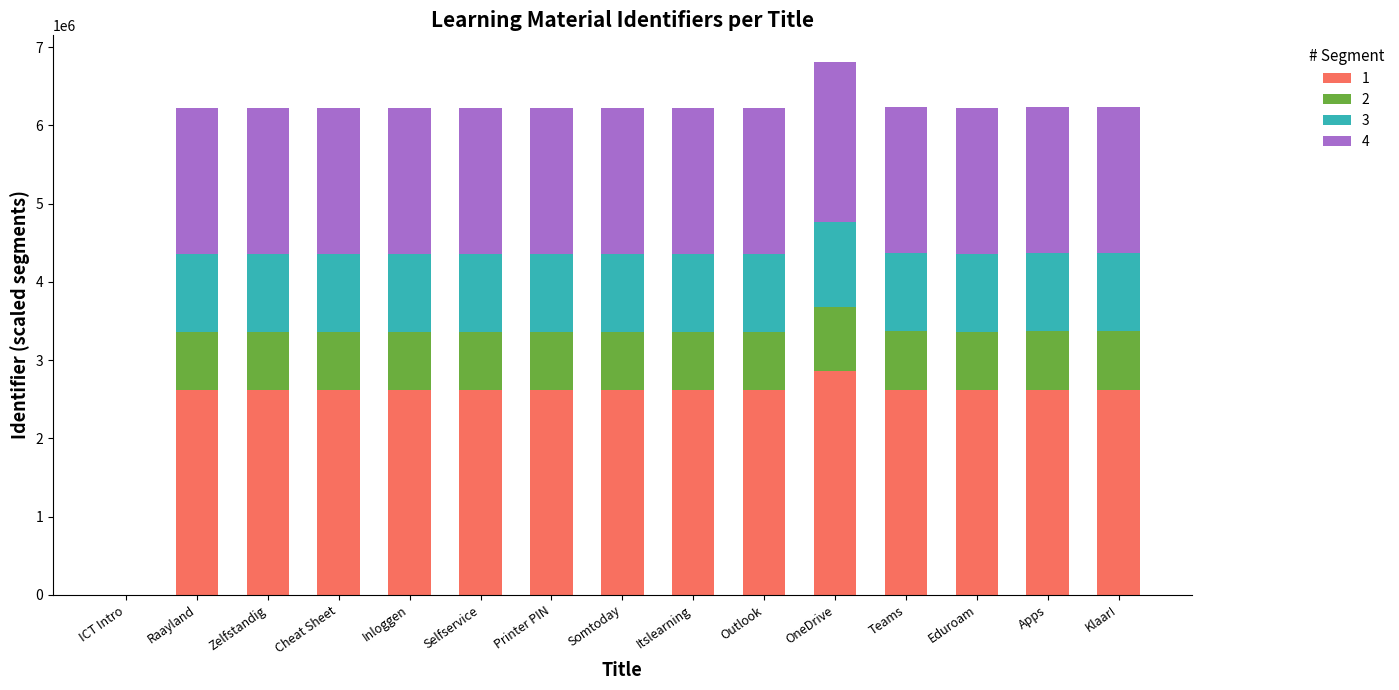

What is the sum of all 1 values?

36852688.7